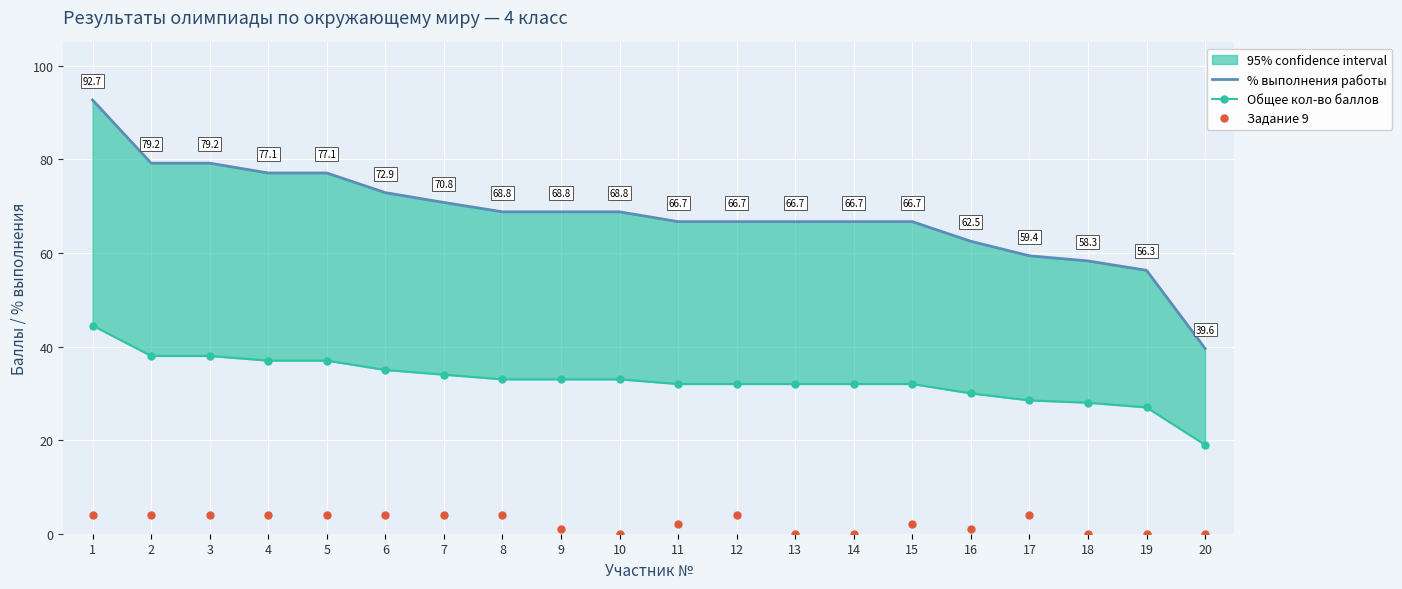

True or false: Задание 9 and Общее кол-во баллов intersect in this chart.

False